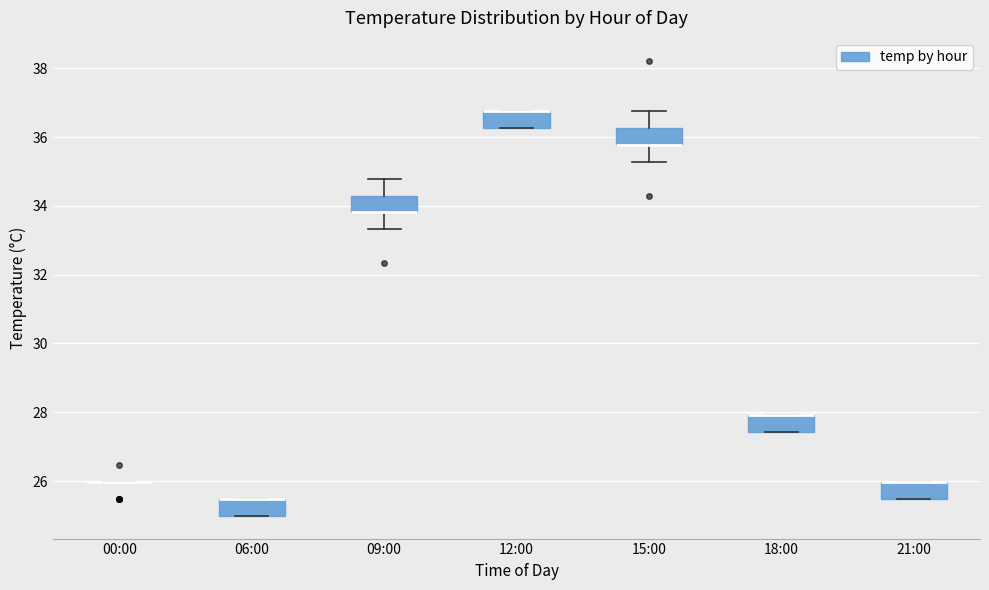

Reading left to right, read every box against the y-axis: the position of its median line, the range the box covers, and the ends of its whiskers. The values are not printed on the chart, so give them approximately, as read against the axis.

00:00: box collapsed to a line at 26.0, whiskers 26.0 to 26.0
06:00: median 25.4 (drawn on the box's upper edge), box 25.0 to 25.4, whiskers 25.0 to 25.4
09:00: median 33.8 (drawn on the box's lower edge), box 33.8 to 34.4, whiskers 33.4 to 34.8
12:00: median 36.8 (drawn on the box's upper edge), box 36.2 to 36.8, whiskers 36.2 to 36.8
15:00: median 35.8 (drawn on the box's lower edge), box 35.8 to 36.2, whiskers 35.2 to 36.8
18:00: median 28.0 (drawn on the box's upper edge), box 27.4 to 28.0, whiskers 27.4 to 28.0
21:00: median 26.0 (drawn on the box's upper edge), box 25.4 to 26.0, whiskers 25.4 to 26.0